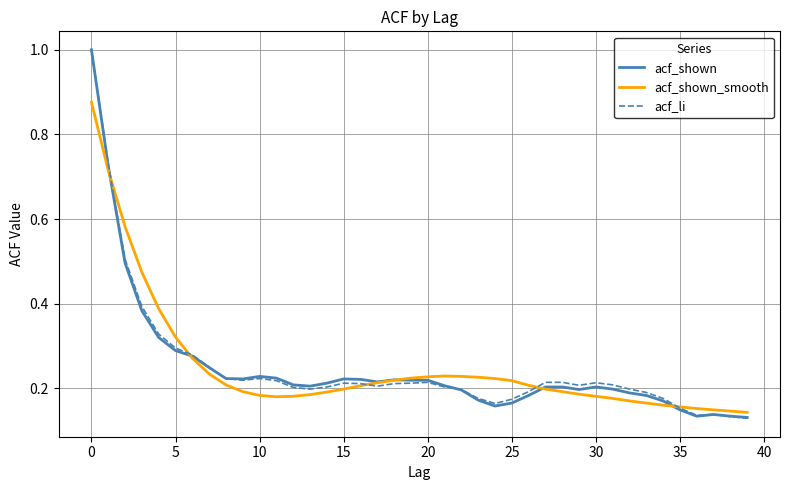

What is the greatest value displayed?

1.0